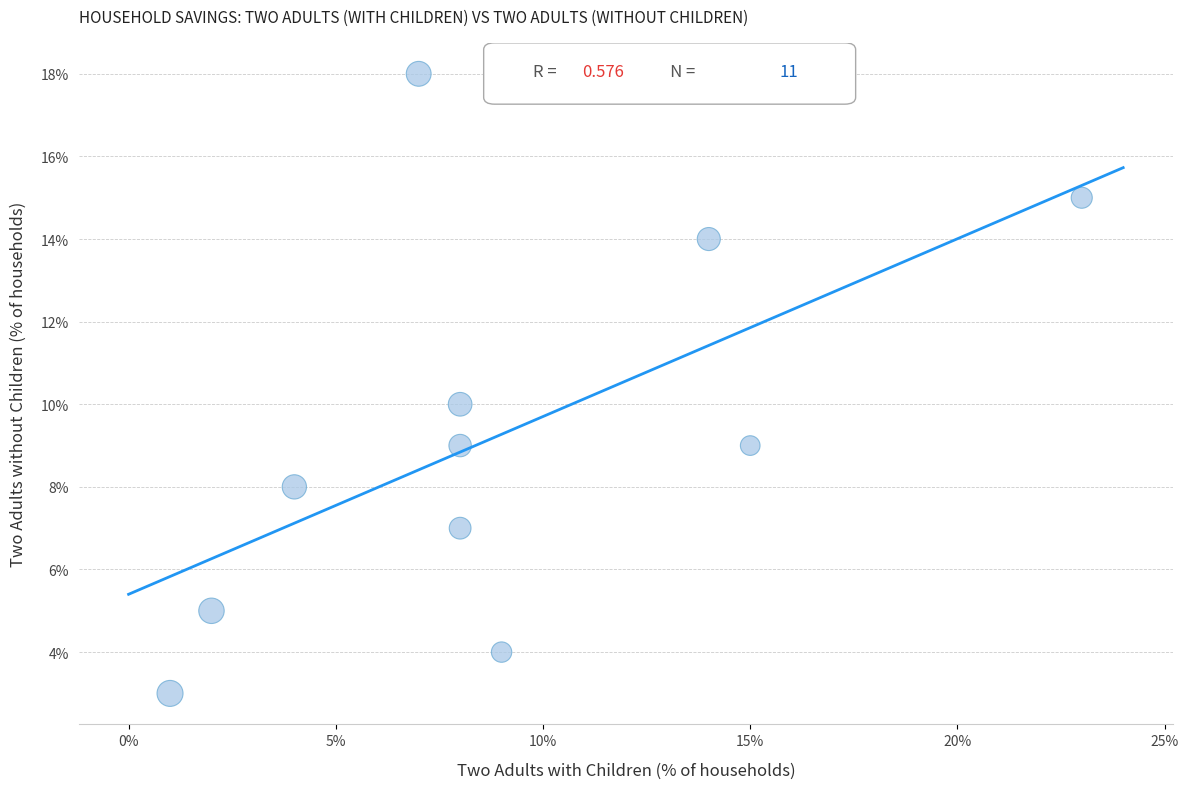

What is the average Y value?

9